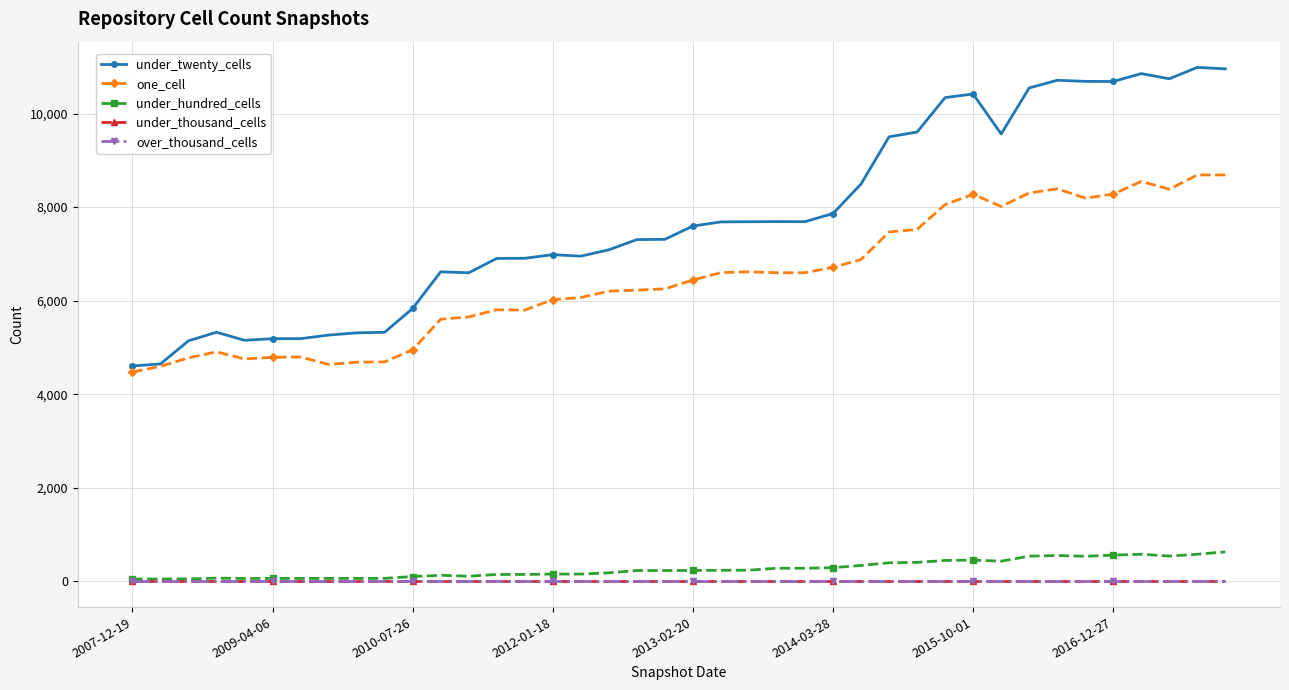

Reading right to left, what are all the values shown in this chart?

under_twenty_cells: 10954	10986	10742	10853	10684	10687	10710	10546	9562	10417	10340	9603	9502	8493	7862	7688	7690	7687	7683	7595	7310	7305	7087	6951	6983	6906	6902	6595	6617	5834	5324	5312	5264	5188	5187	5153	5325	5142	4647	4605
one_cell: 8687	8687	8381	8549	8277	8192	8391	8302	8014	8273	8054	7523	7468	6880	6712	6597	6597	6617	6599	6441	6252	6225	6203	6067	6023	5798	5805	5653	5604	4950	4691	4685	4636	4796	4789	4753	4906	4777	4596	4476
under_hundred_cells: 631	580	541	580	562	536	553	539	432	455	448	406	398	341	293	281	281	240	237	234	232	232	183	156	157	148	148	110	131	104	65	64	64	64	64	63	69	53	50	50
under_thousand_cells: 0	0	0	0	0	0	0	0	0	0	0	0	0	0	0	0	0	0	0	0	0	0	0	0	0	0	0	0	0	0	0	0	0	0	0	0	0	0	0	0
over_thousand_cells: 0	0	0	0	0	0	0	0	0	0	0	0	0	0	0	0	0	0	0	0	0	0	0	0	0	0	0	0	0	0	0	0	0	0	0	0	0	0	0	0